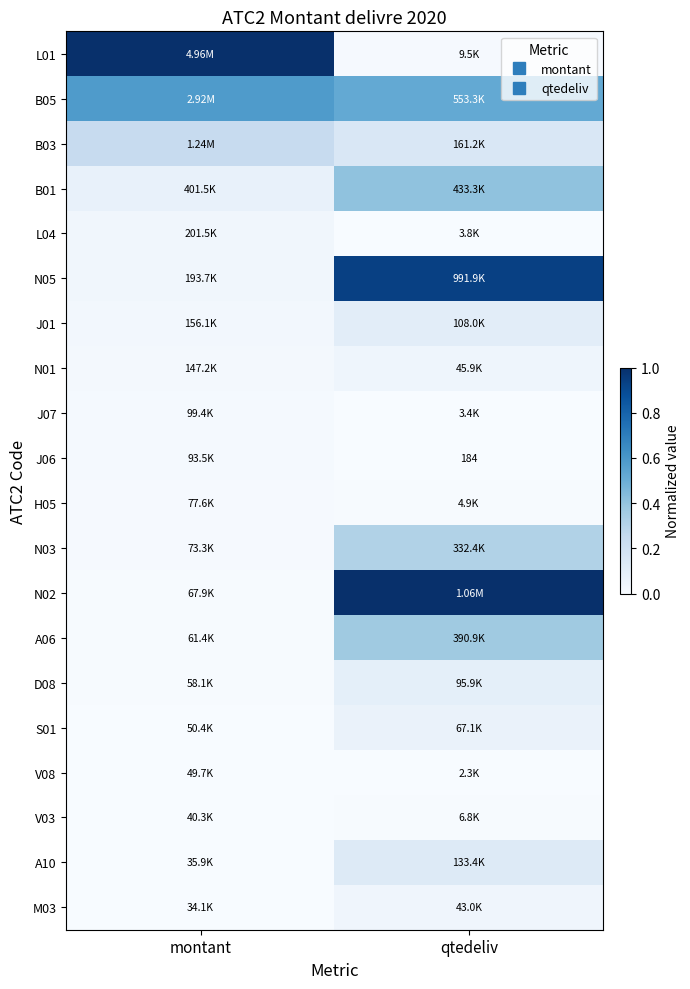

At how many categories does at least one series exceed 0?

2